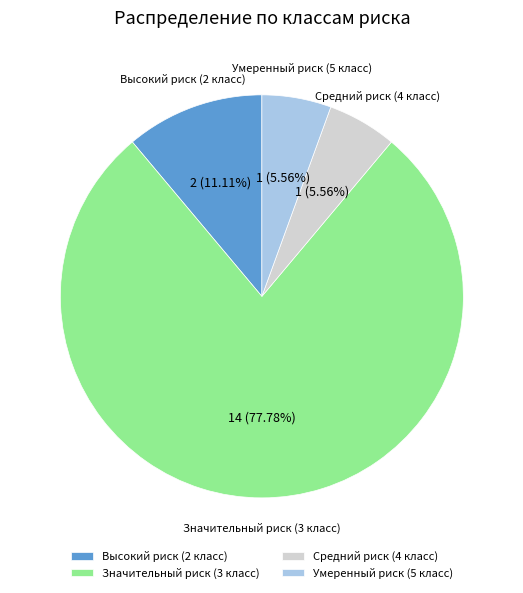

Count the number of slices in the pie.

4